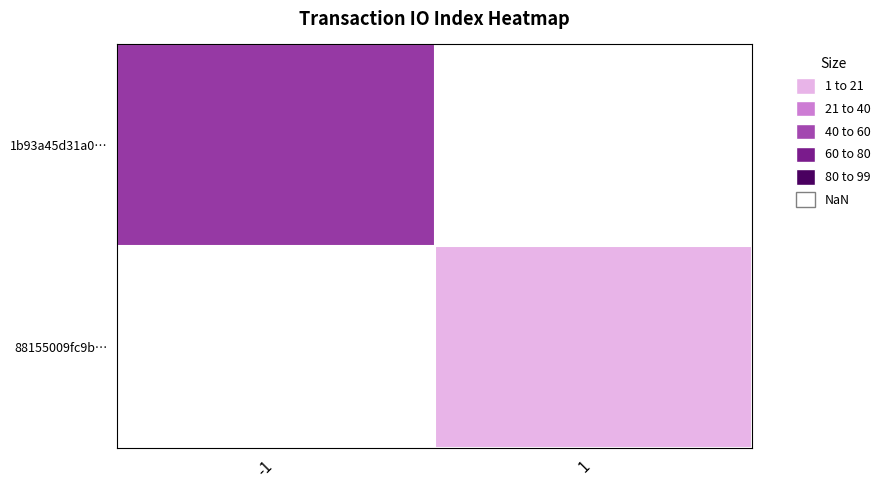

Rank the categories by 1b93a45d31a0… value from lowest to highest.

-1, 1